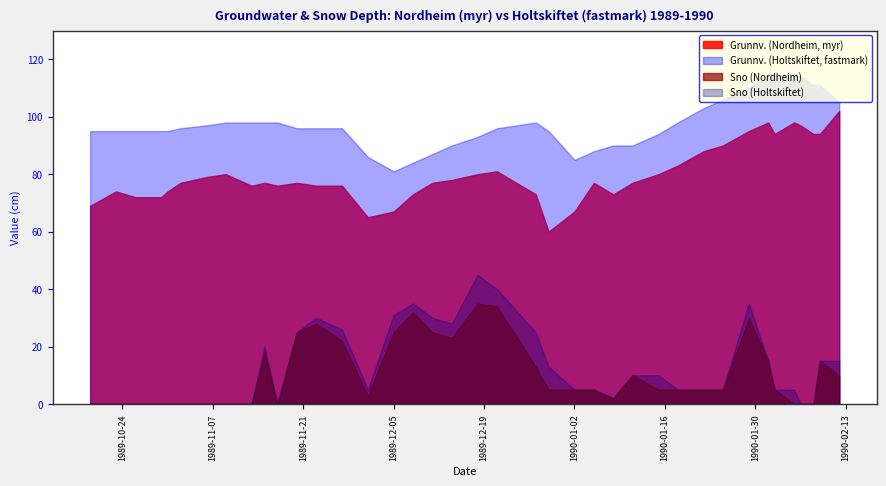

What is the difference between the maximum and minimum values in the Sno (Nordheim) series?

35